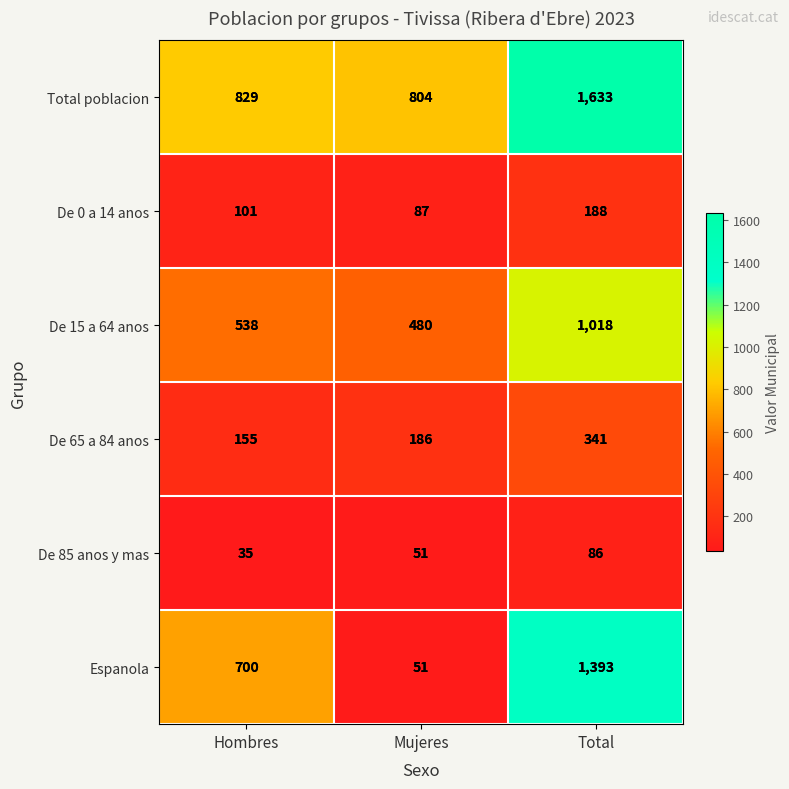

At which label is Total poblacion closest to 1218?

Hombres